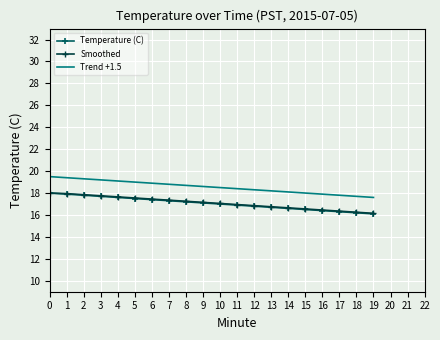

What is the total value across all series at 12?

52.0